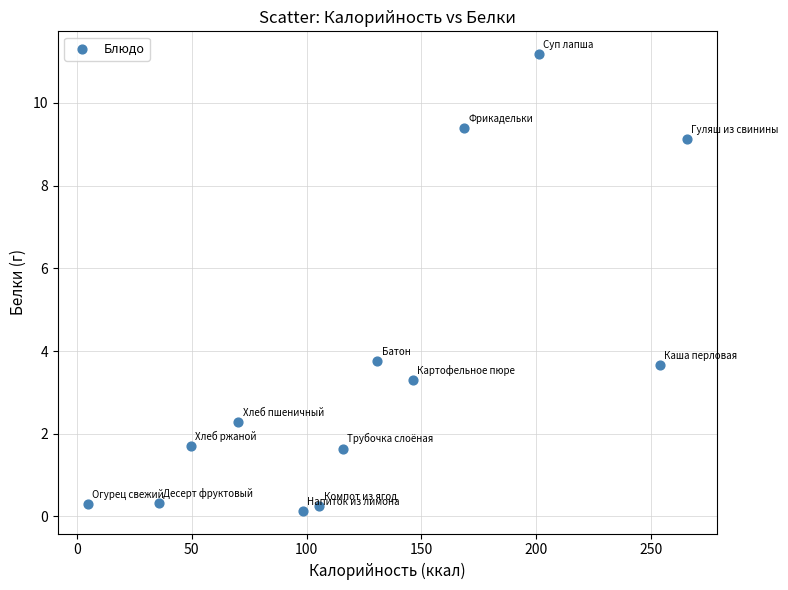

What is the range of Y values (max minus min)?

11.0